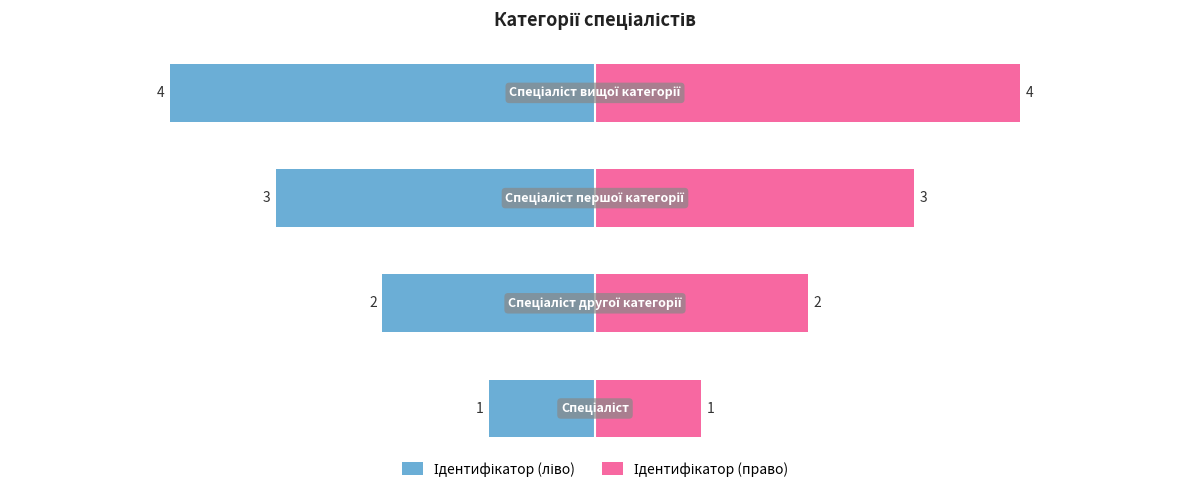

True or false: Ідентифікатор (ліво) has a value of -3 at 2.

True